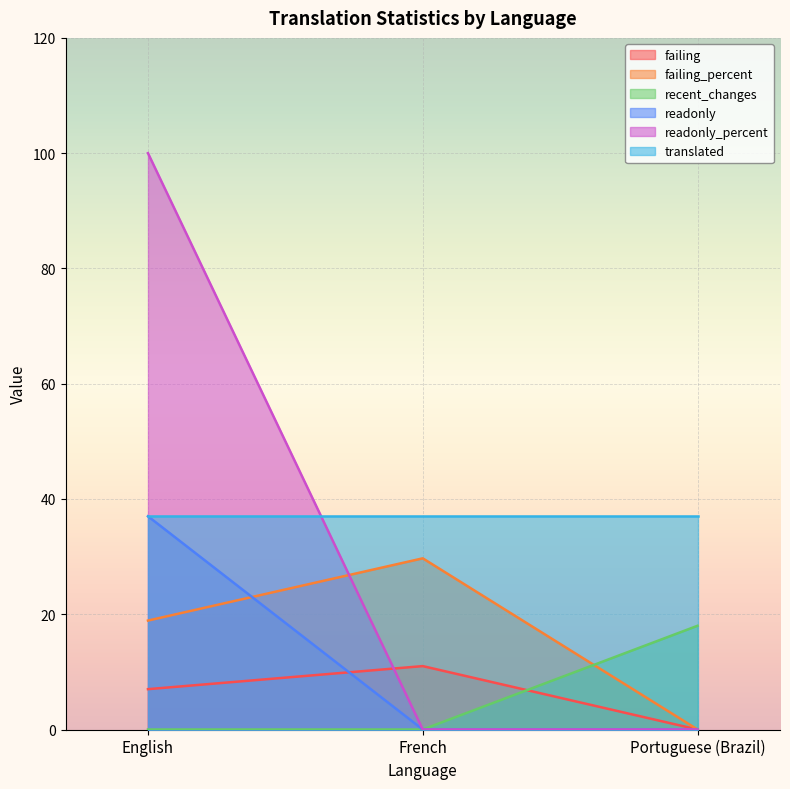

What position from the right is English?

3